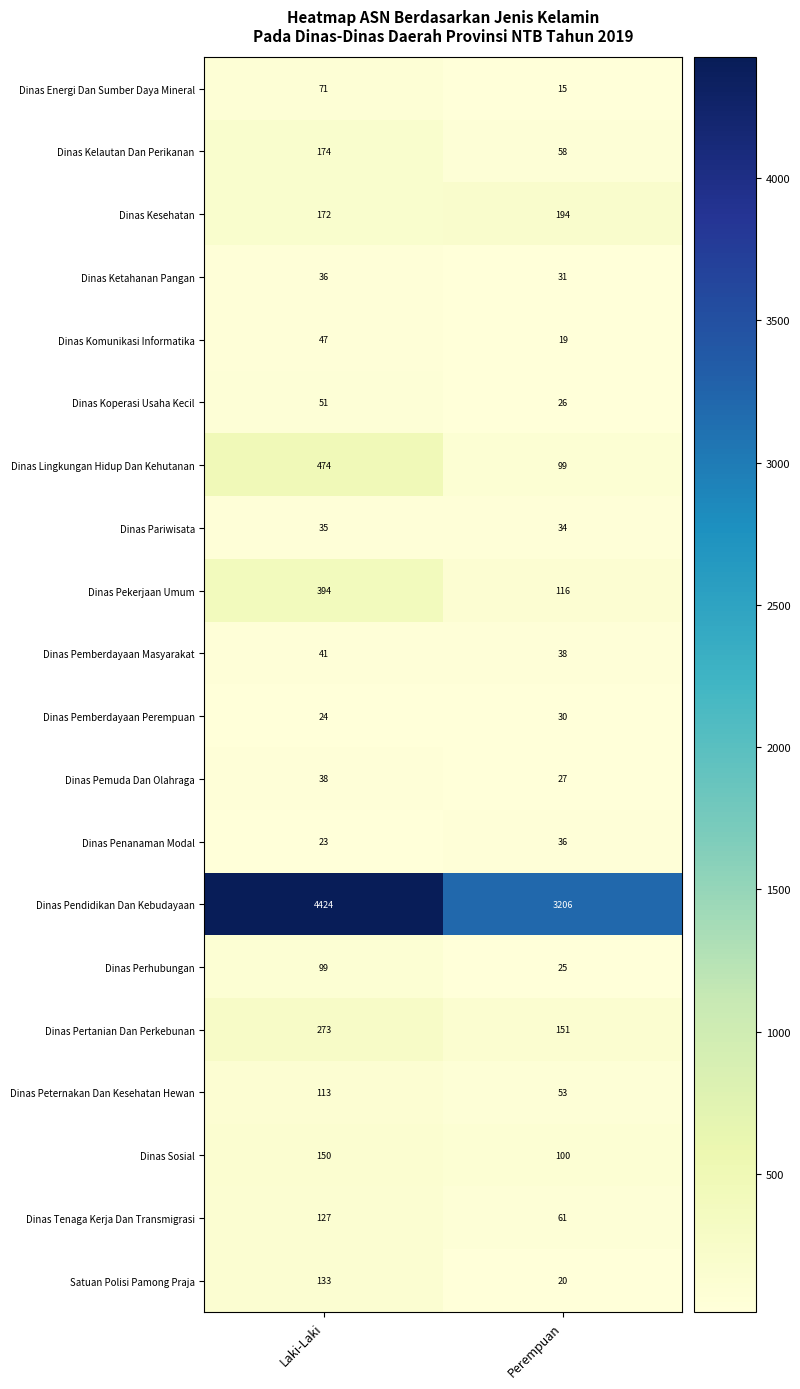

At Laki-Laki, list the series in order from smallest to largest.

Dinas Penanaman Modal, Dinas Pemberdayaan Perempuan, Dinas Pariwisata, Dinas Ketahanan Pangan, Dinas Pemuda Dan Olahraga, Dinas Pemberdayaan Masyarakat, Dinas Komunikasi Informatika, Dinas Koperasi Usaha Kecil, Dinas Energi Dan Sumber Daya Mineral, Dinas Perhubungan, Dinas Peternakan Dan Kesehatan Hewan, Dinas Tenaga Kerja Dan Transmigrasi, Satuan Polisi Pamong Praja, Dinas Sosial, Dinas Kesehatan, Dinas Kelautan Dan Perikanan, Dinas Pertanian Dan Perkebunan, Dinas Pekerjaan Umum, Dinas Lingkungan Hidup Dan Kehutanan, Dinas Pendidikan Dan Kebudayaan